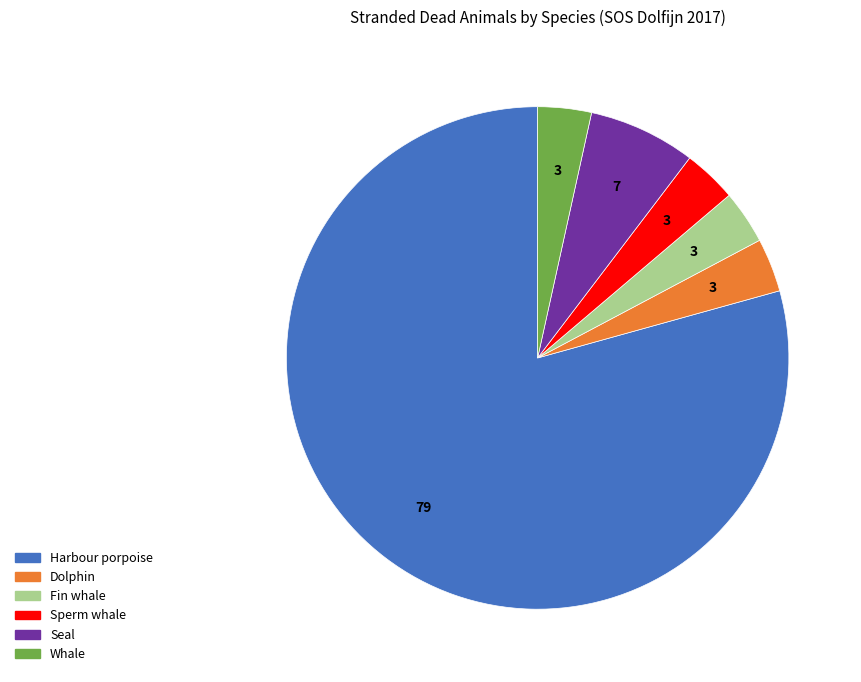

Which slice is the largest?

Harbour porpoise